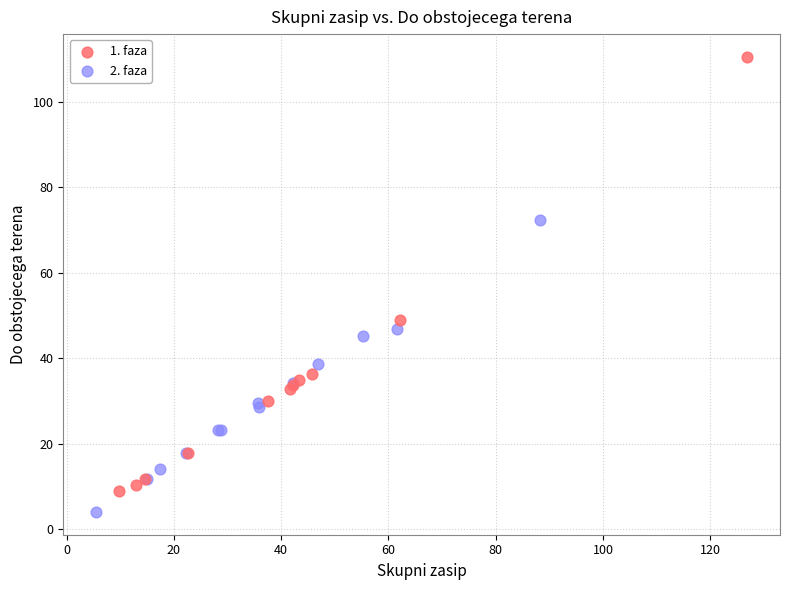

Which series reaches the maximum Y coordinate?

1. faza